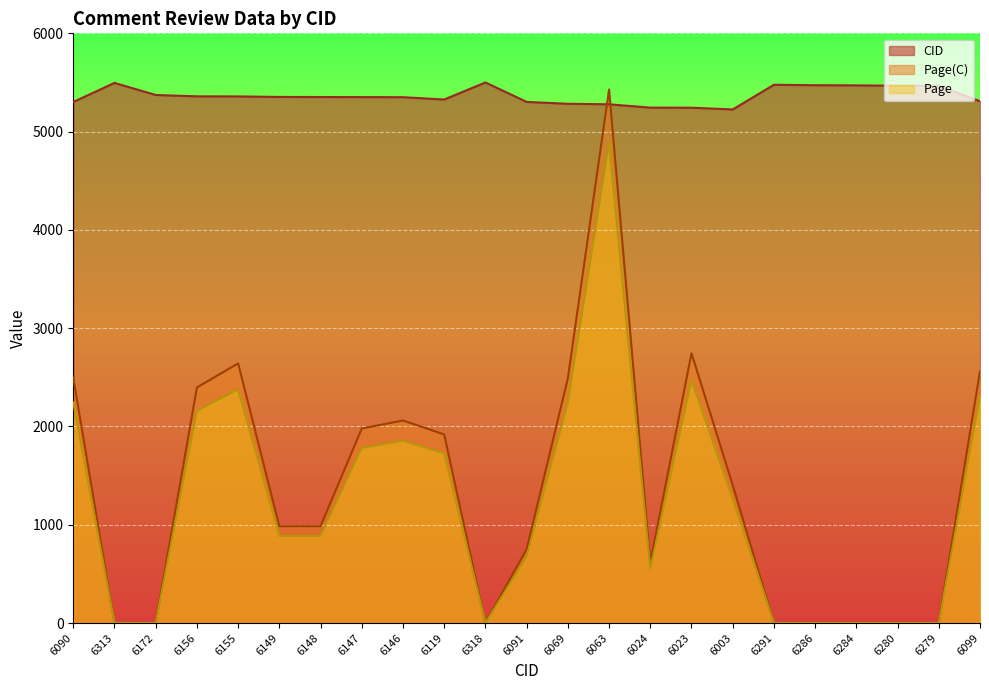

Rank the categories by Page(C) value from lowest to highest.

6313, 6172, 6318, 6291, 6286, 6284, 6280, 6279, 6024, 6091, 6149, 6148, 6003, 6119, 6147, 6146, 6156, 6069, 6090, 6099, 6155, 6023, 6063